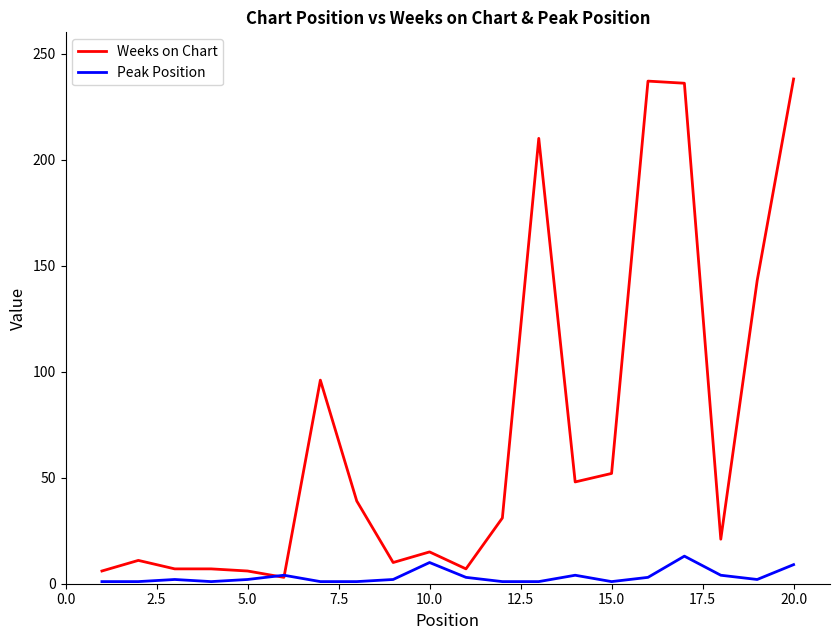

What is the difference between the maximum and minimum values in the Peak Position series?

12